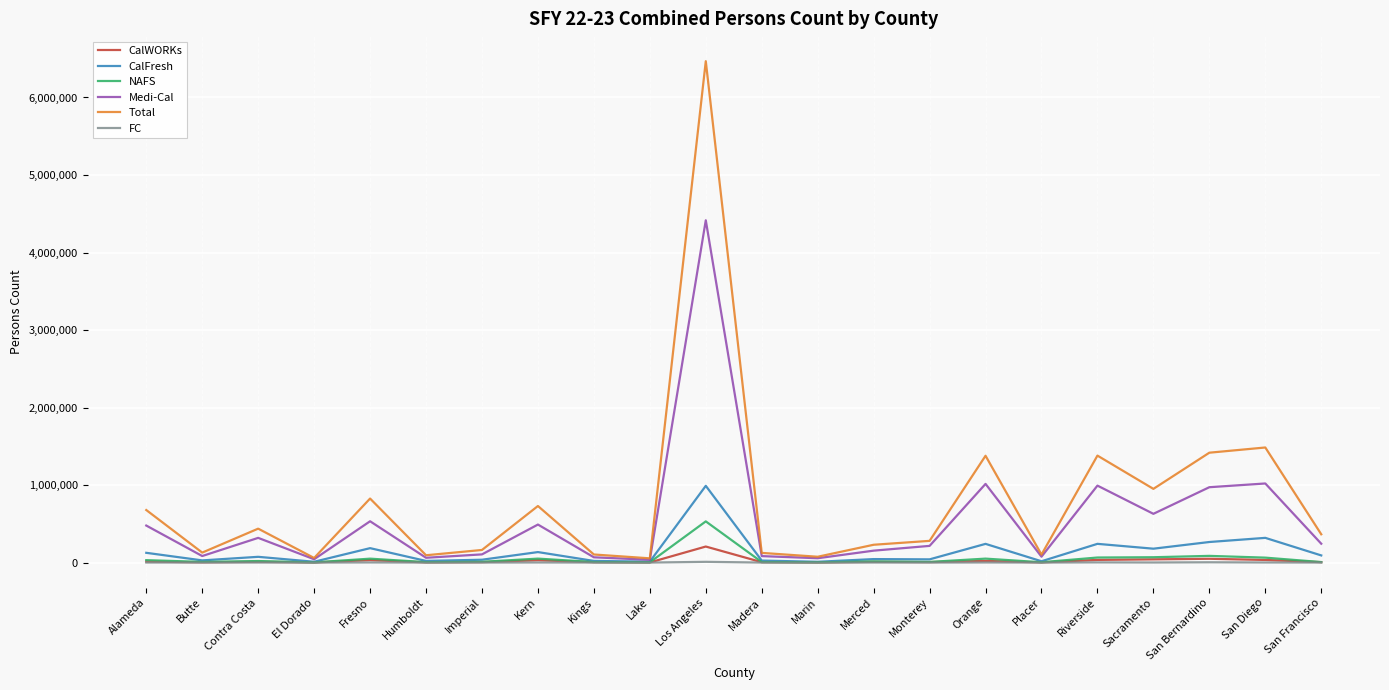

What is the lowest value of the Medi-Cal series?

35789